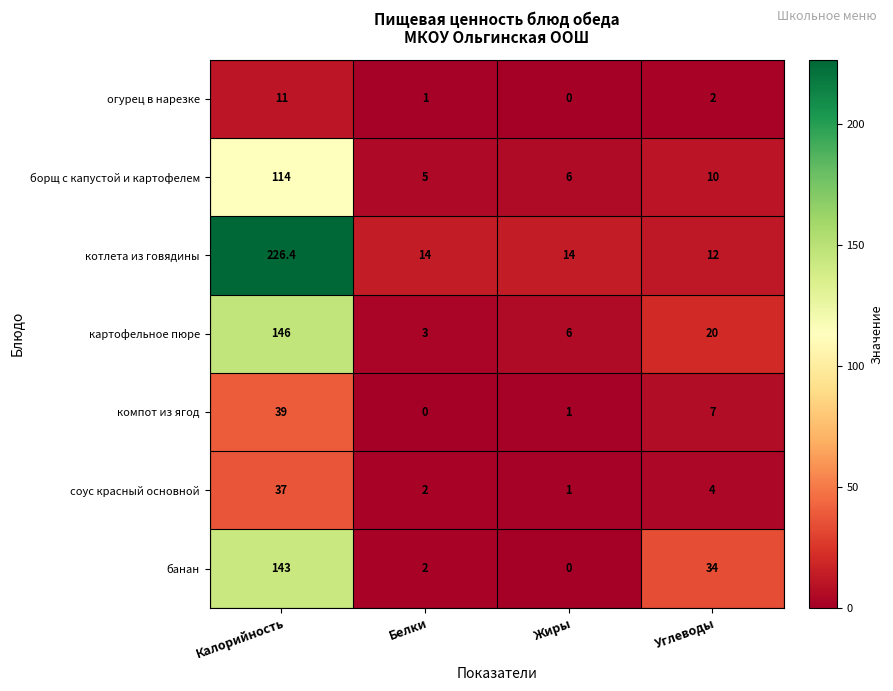

What is the sum of the борщ с капустой и картофелем values at Жиры and Углеводы?

16.0